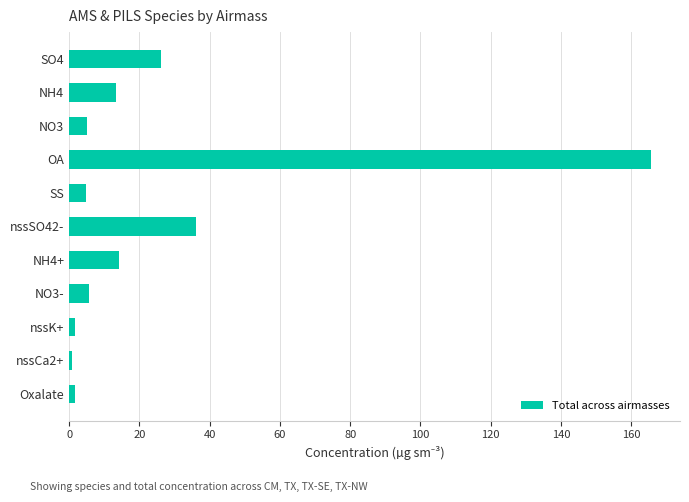

Between NH4+ and NO3-, which is larger?

NH4+